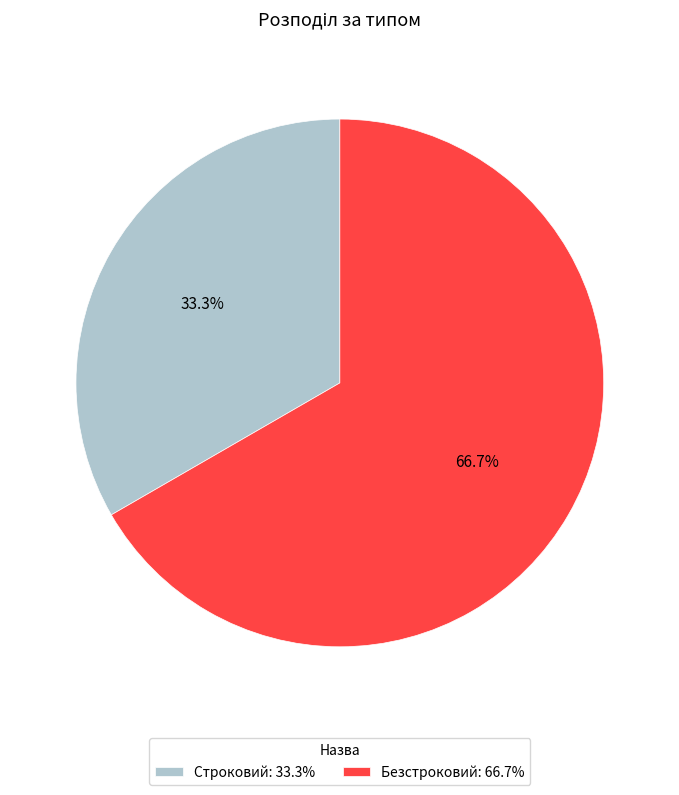

What percentage is the Безстроковий slice, to the nearest percent?

67%